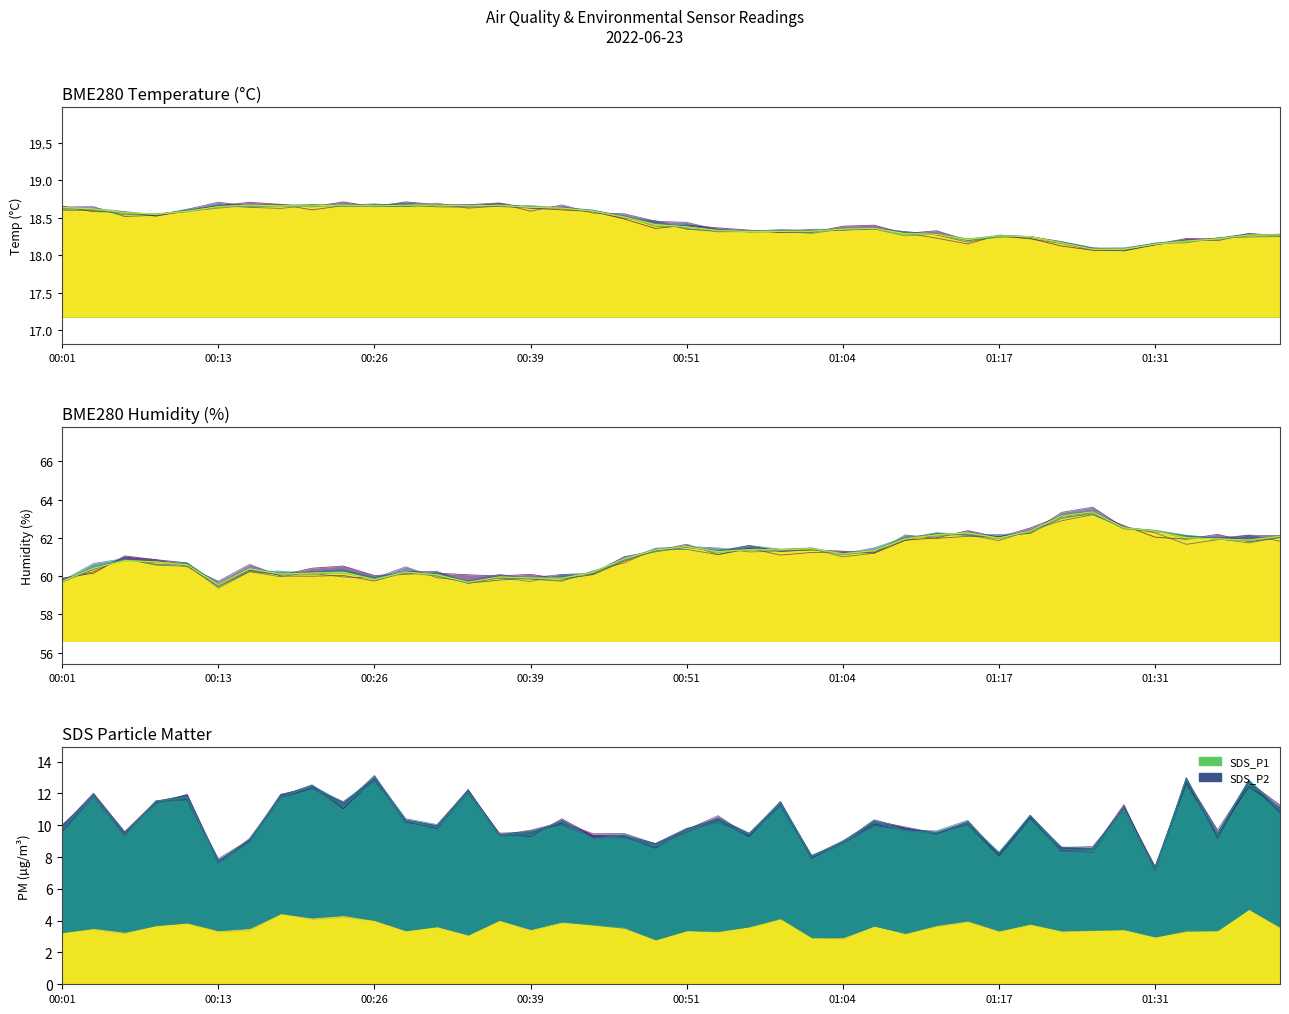

Which category has the highest value across all series?

01:26